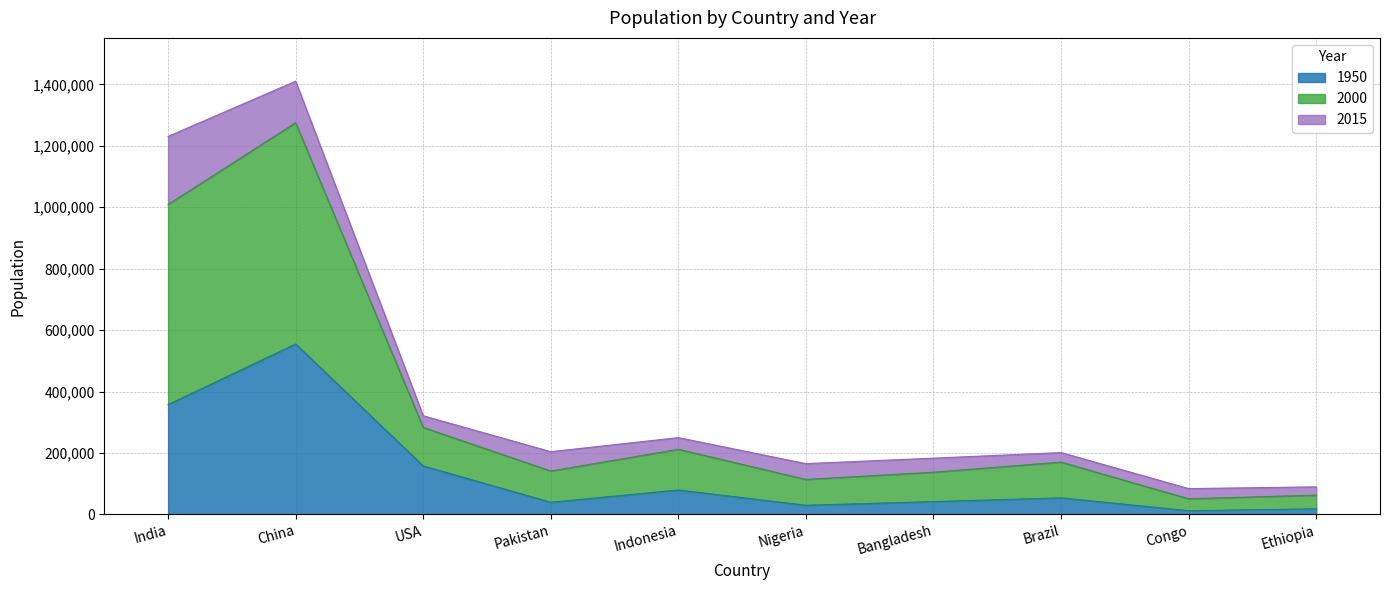

True or false: 2000 and 1950 intersect in this chart.

False